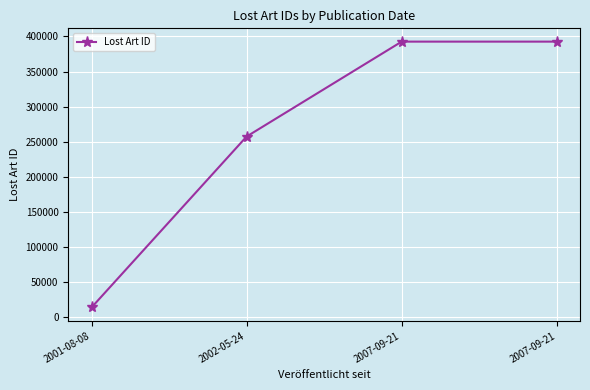

How many lines are shown in the chart?

1